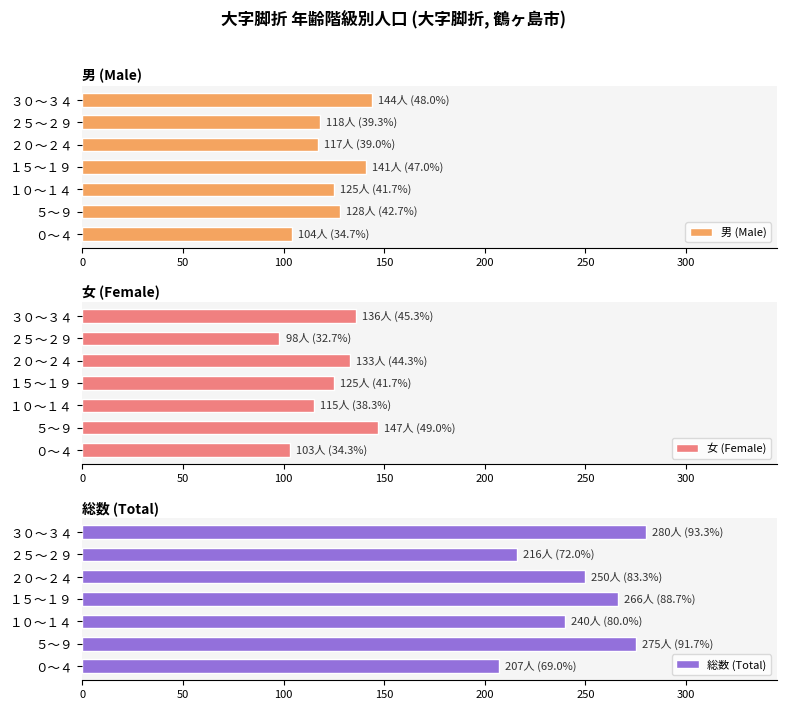

Which series has the largest total across all categories?

総数 (Total)